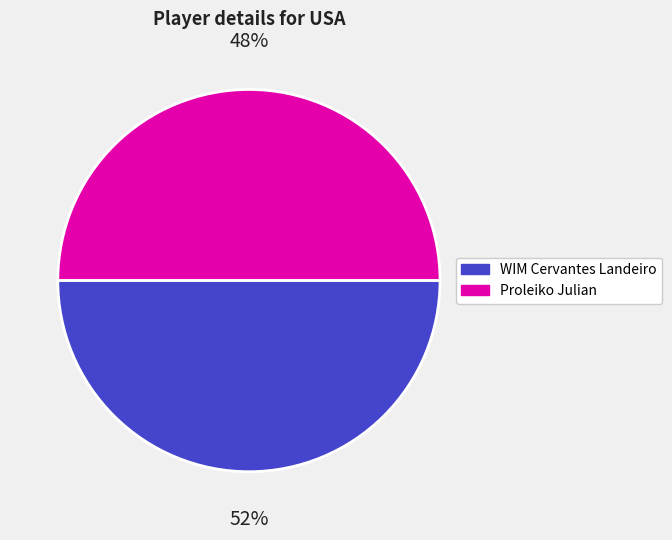

True or false: Karavade accounts for 16% of the total.

False